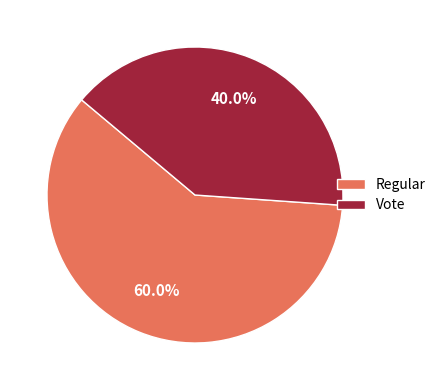

Which category accounts for the majority?

Regular